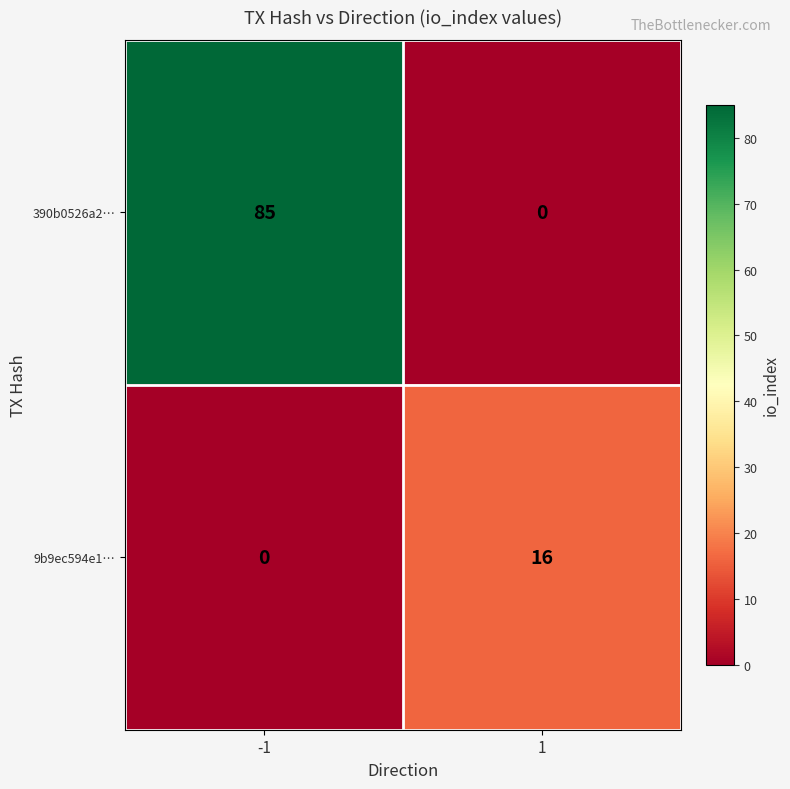

The 390b0526a2… series shows 0 at 1. True or false?

True